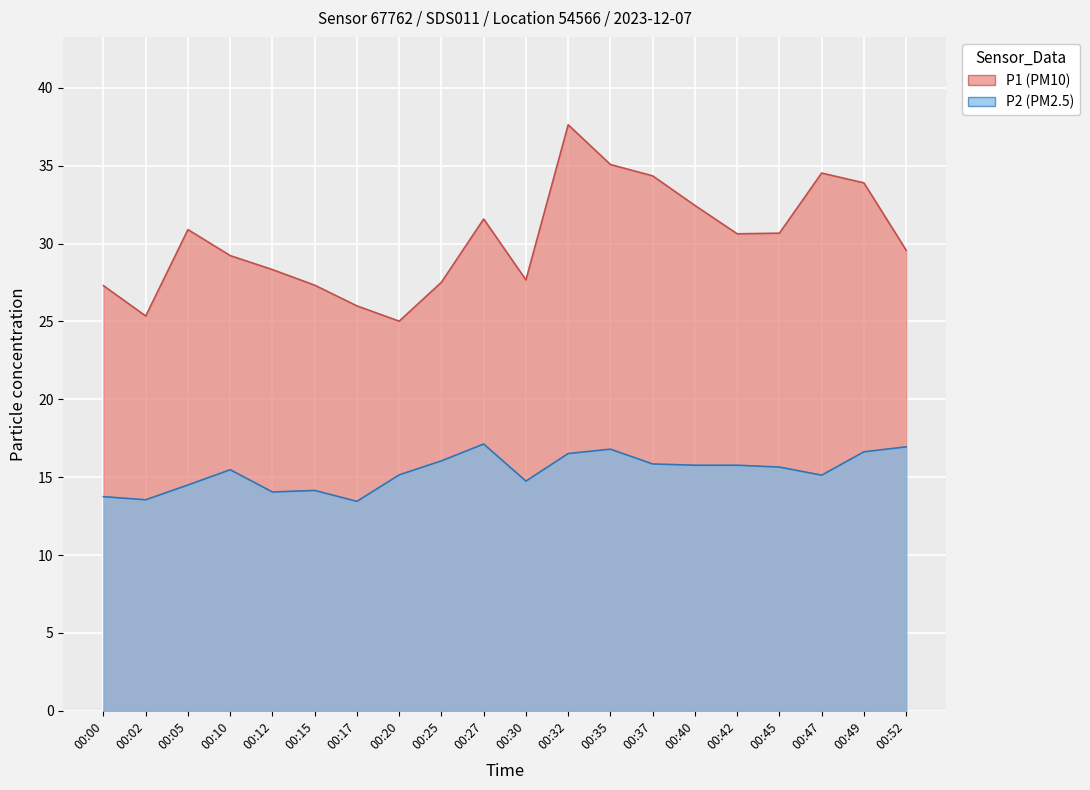

Which category has the lowest value in the P1 series?

00:20